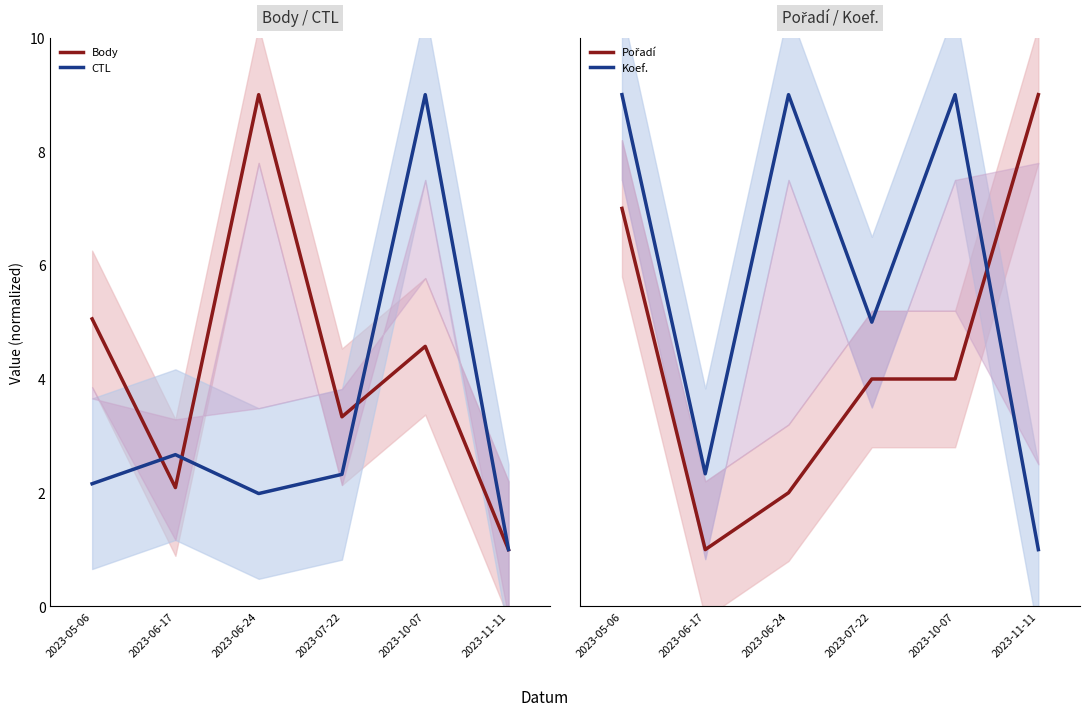

What are all the series names shown in the legend?

Body, CTL, Pořadí, Koef.